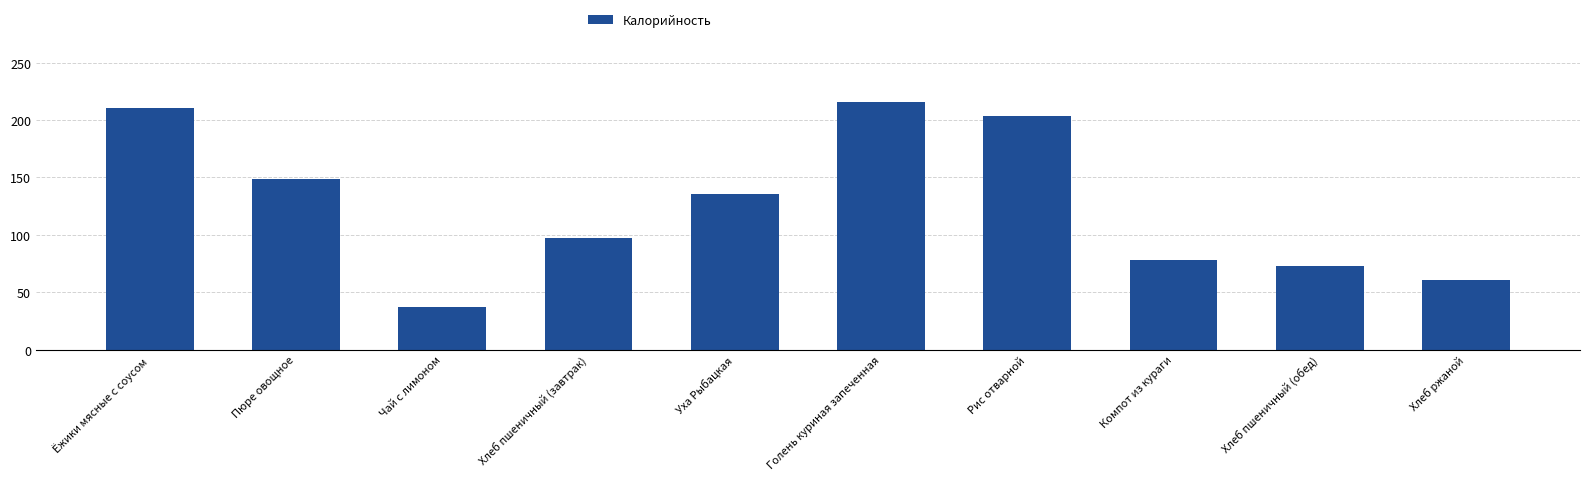

What is the difference between the values at Голень куриная запеченная and Хлеб пшеничный (завтрак)?

118.6